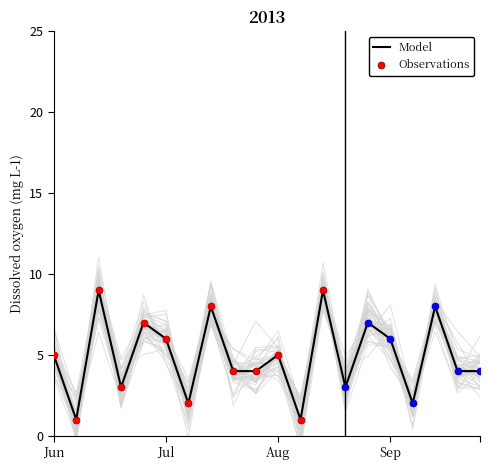

At how many categories does at least one series exceed 2?

20